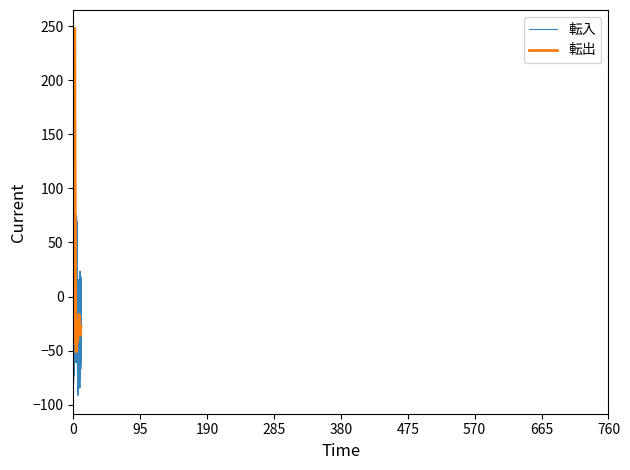

List the series in order of their peak value, lowest first.

転入, 転出